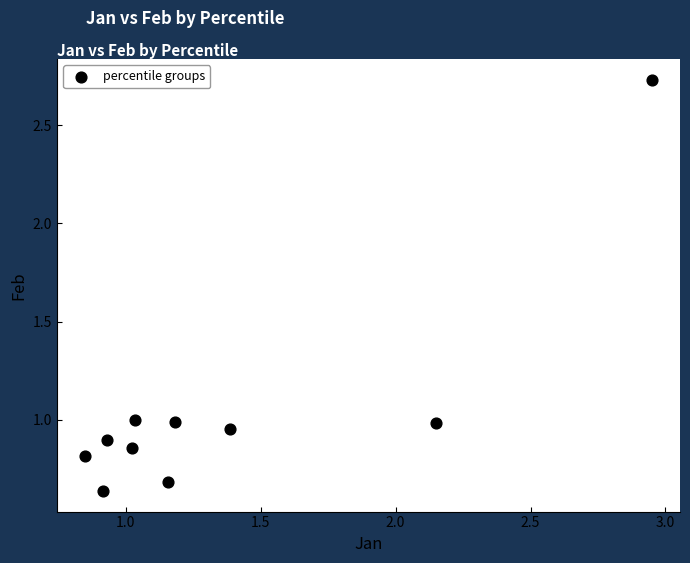

What is the average X value?

1.4